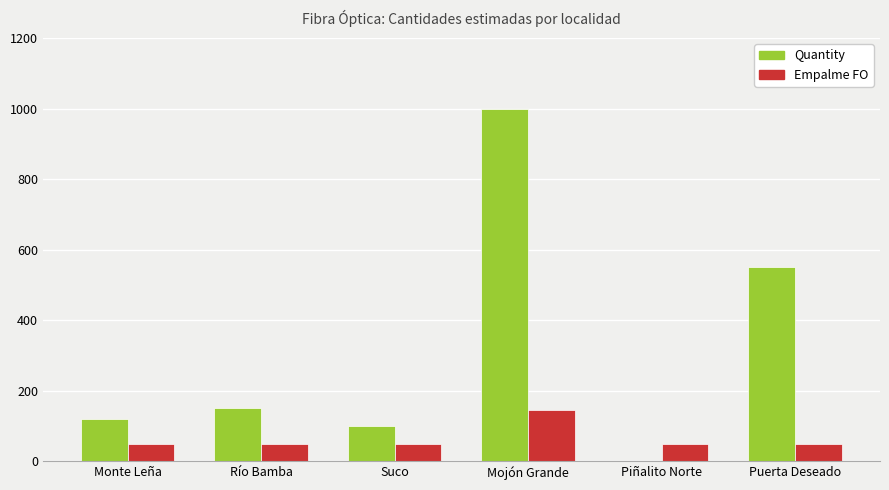

What is the greatest value displayed?

1000